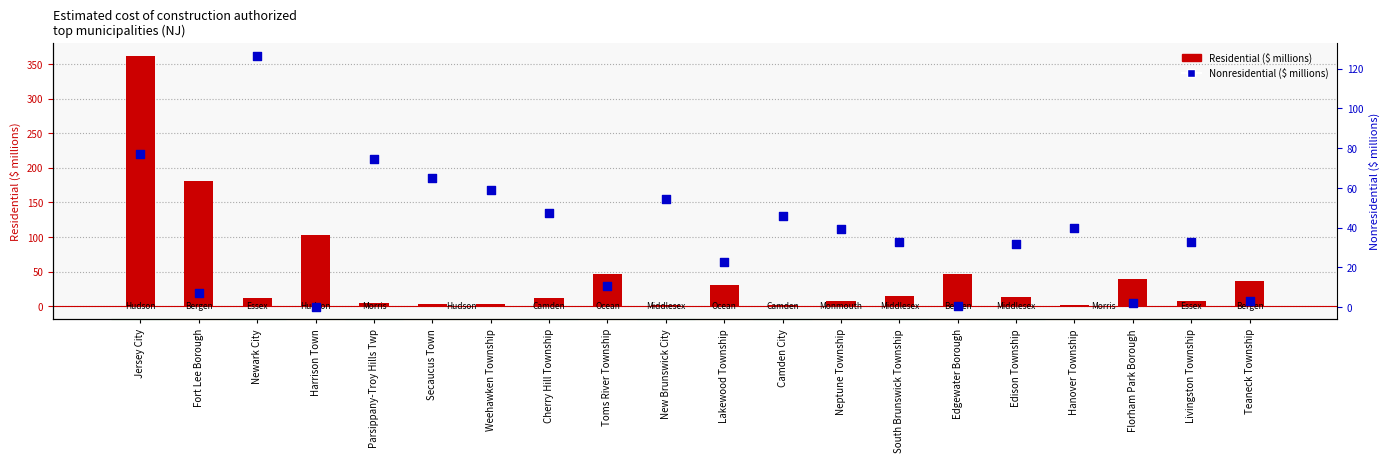

At which category is the sum across all series the highest?

Jersey City